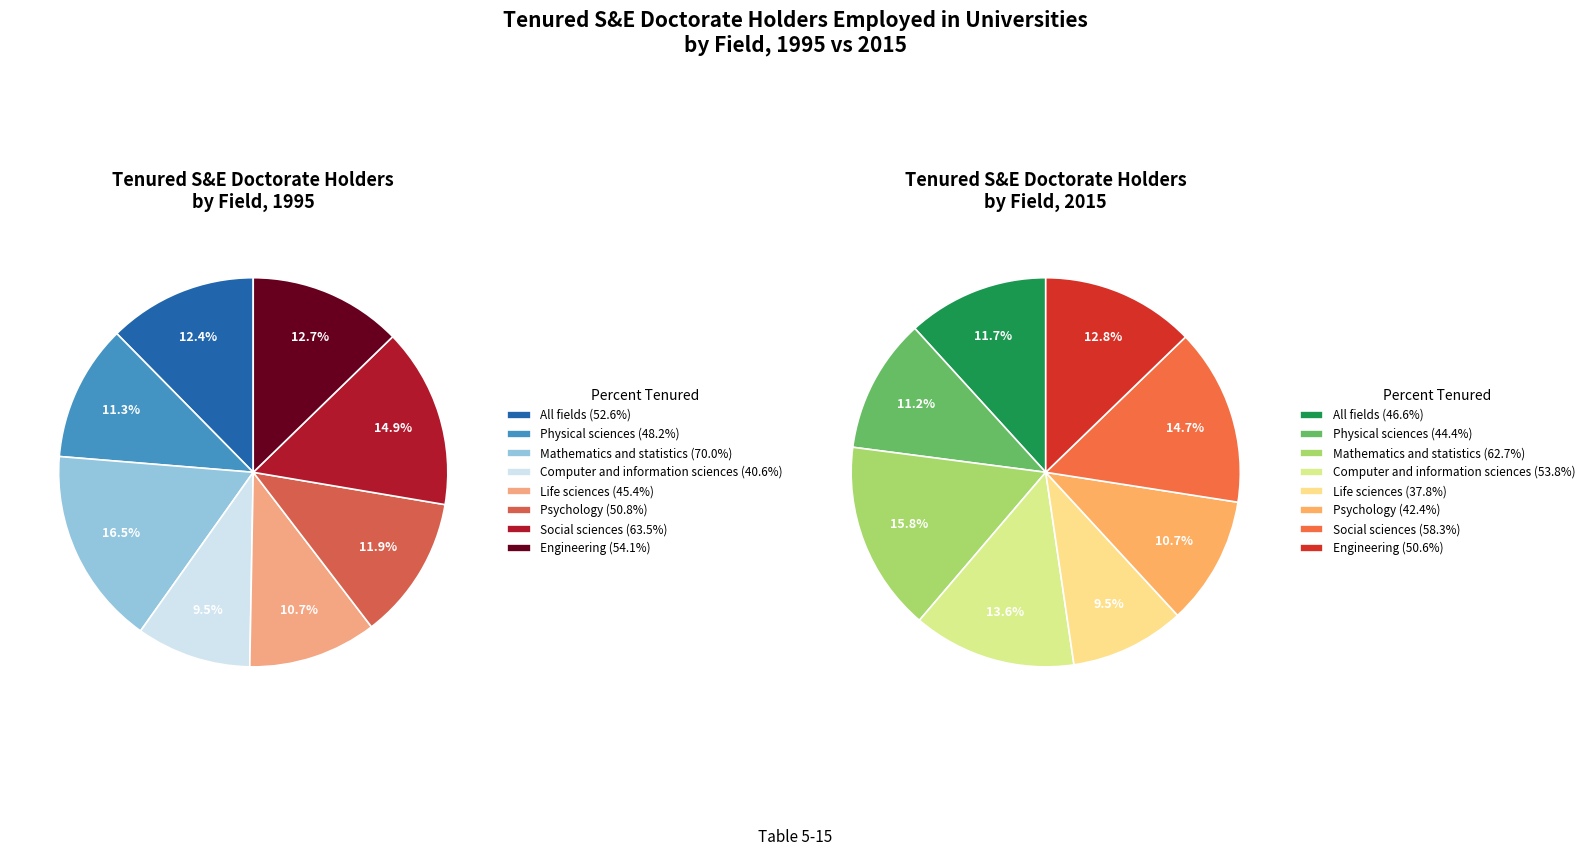

Combined, what portion of the pie is Life sciences and Psychology?

22.6%